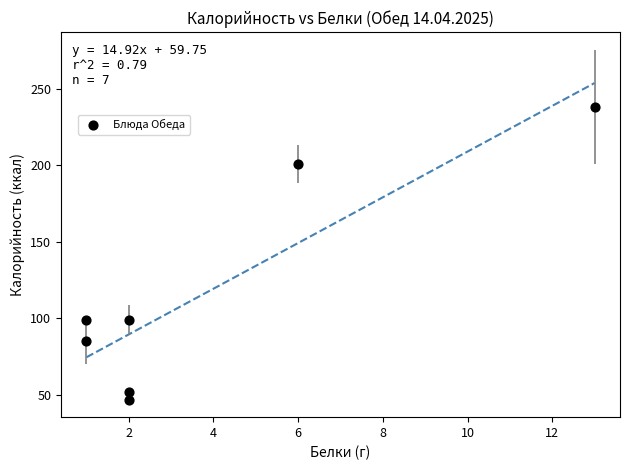

What is the average Y value?

117